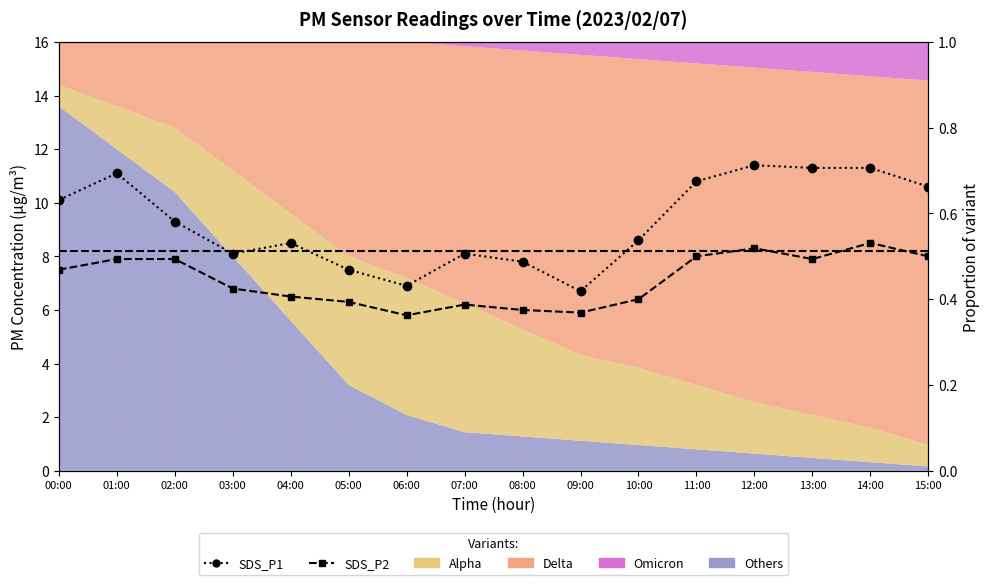

How many values in the SDS_P1 series are below 9?

8